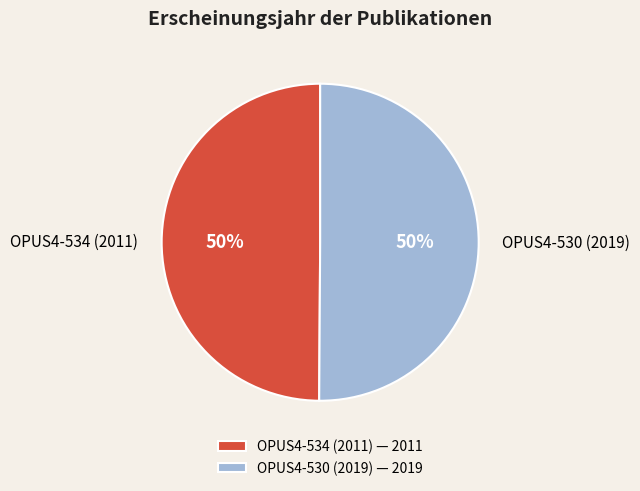

Combined, do OPUS4-530 (2019) and OPUS4-534 (2011) account for over 50%?

Yes